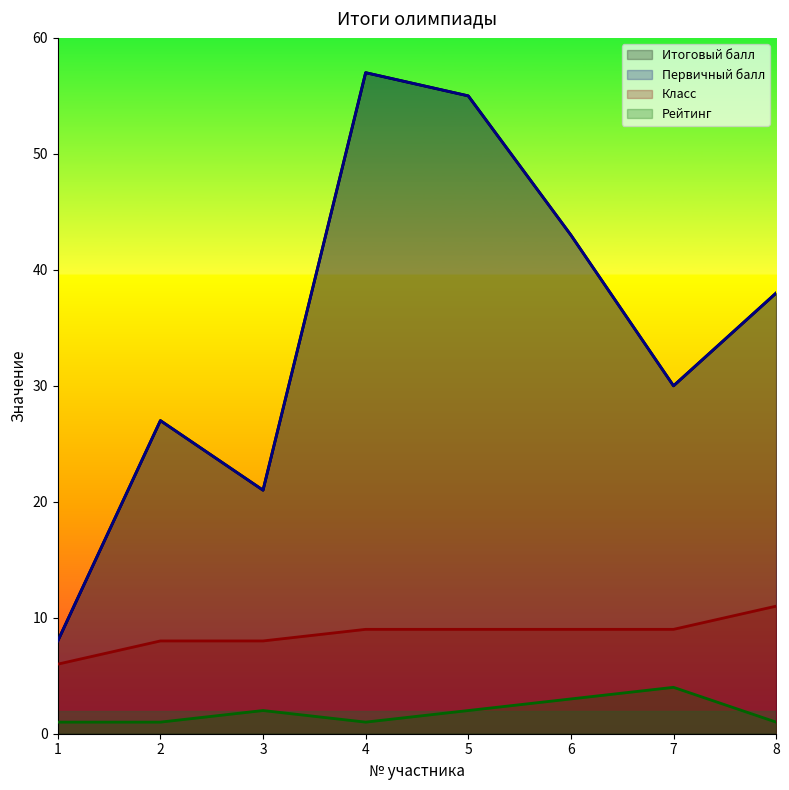

How many data points in Первичный балл are less than 38?

4